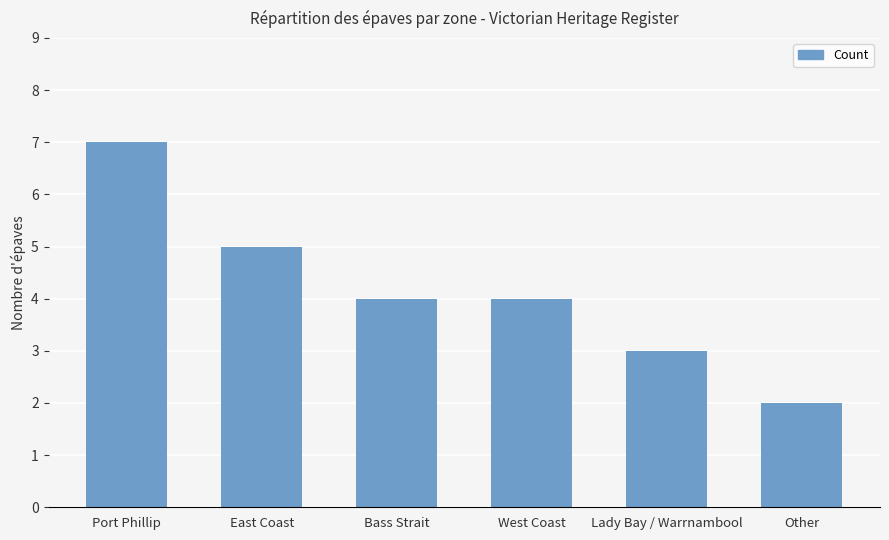

Where does the data first go above 4?

Port Phillip